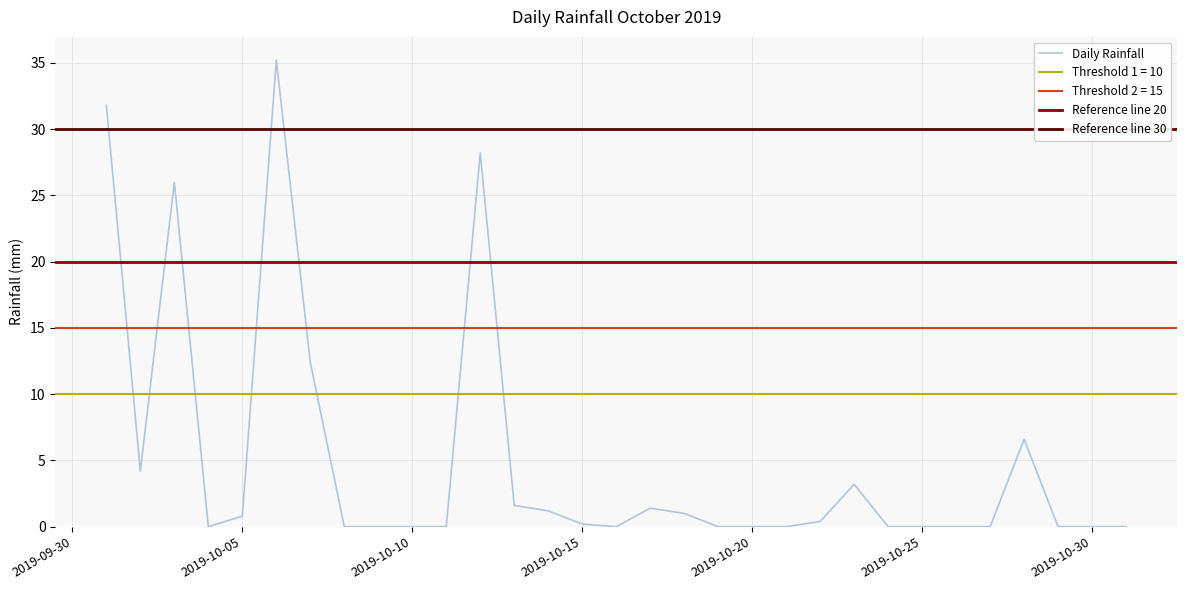

The value at 2019-10-30 is 0.0. True or false?

True